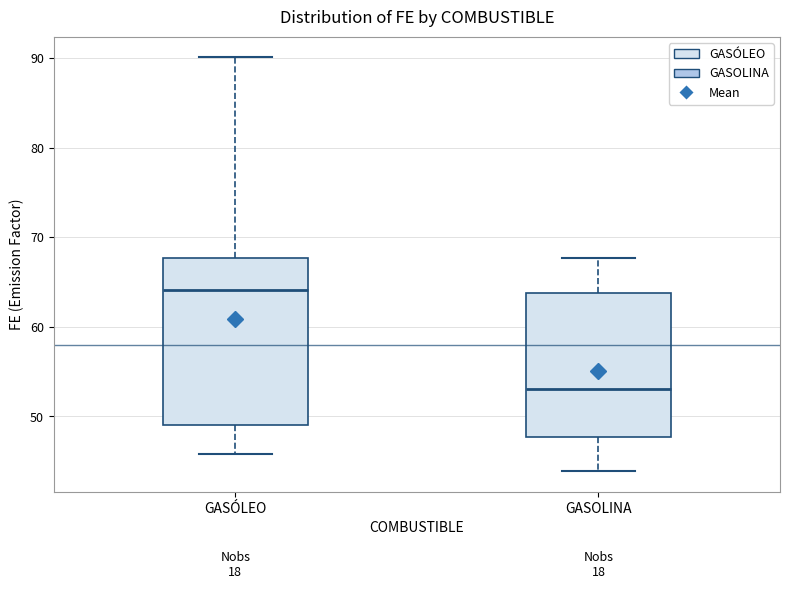

Where does the upper whisker of the box for GASOLINA end on the y-axis? The values are not printed on the chart, so give them approximately, as read against the axis.

68